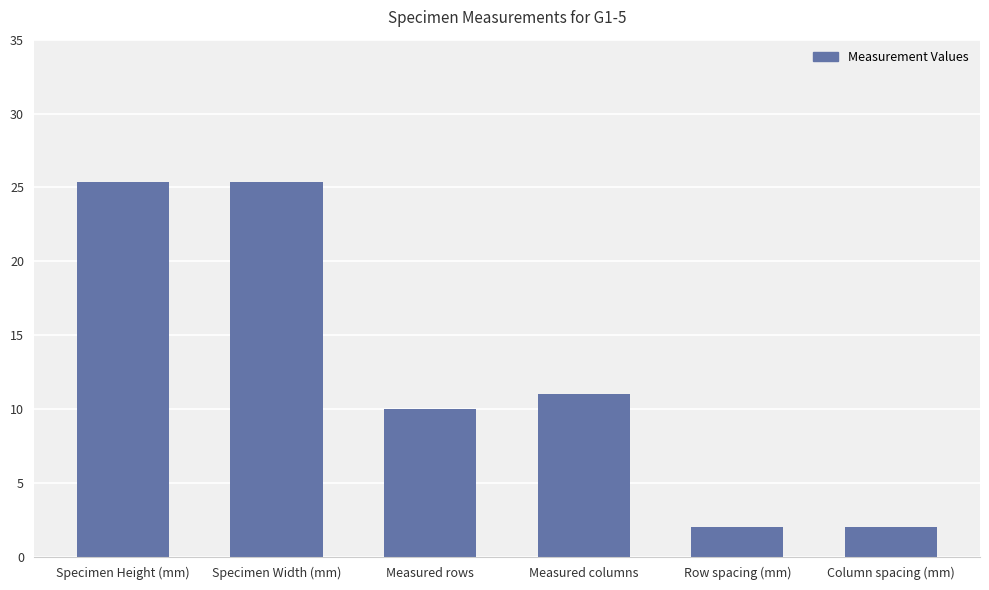

What is the maximum value shown in the chart?

25.4